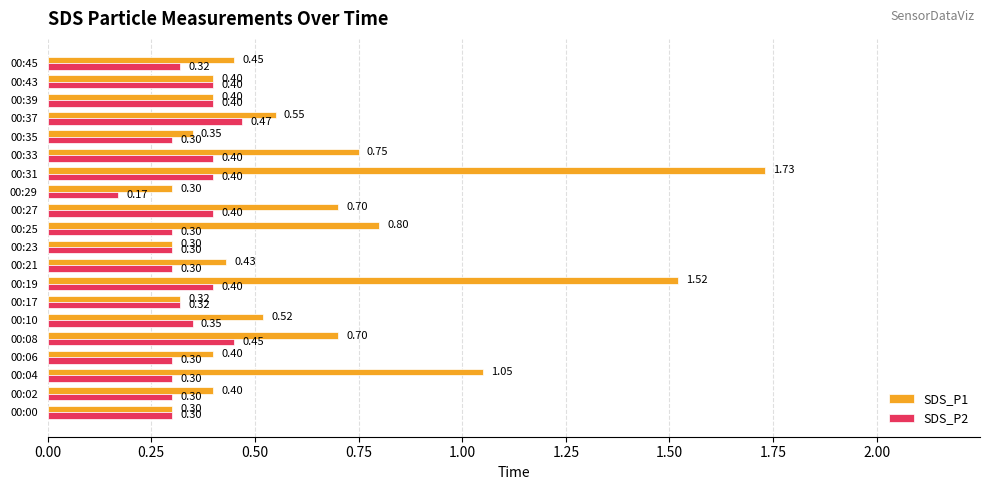

Rank the series by their average value, from highest to lowest.

SDS_P1, SDS_P2